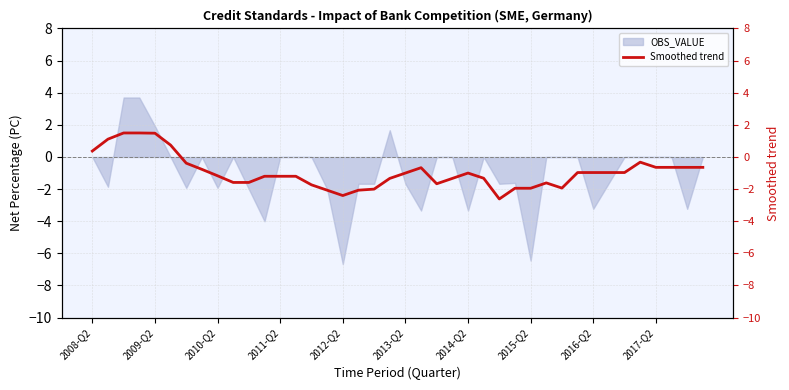

What is the lowest value of the OBS_VALUE series?

-6.7